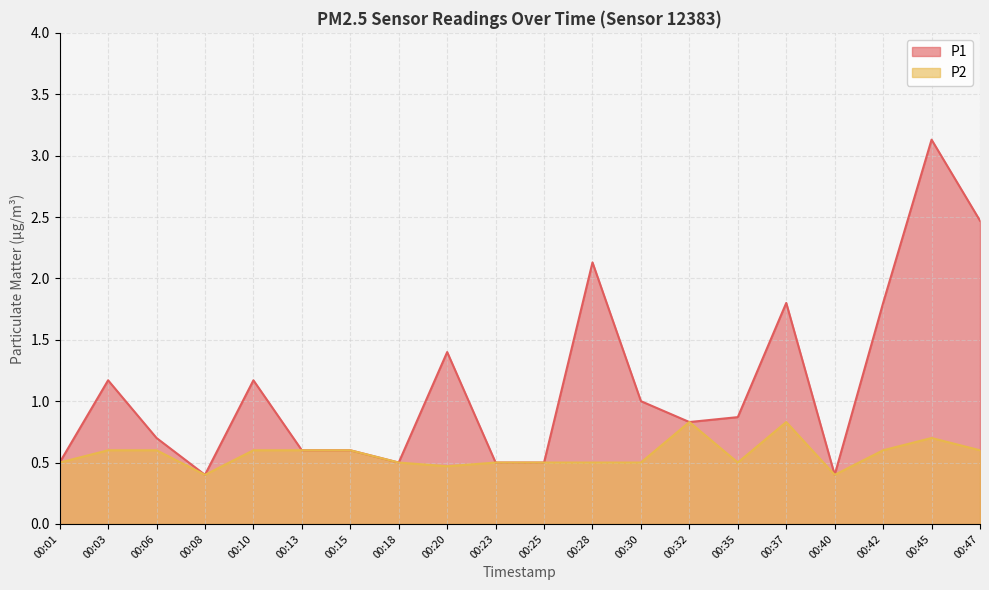

Reading left to right, transcribe all the data shown in this chart.

P1: 0.5	1.2	0.7	0.4	1.2	0.6	0.6	0.5	1.4	0.5	0.5	2.1	1.0	0.8	0.9	1.8	0.4	1.8	3.1	2.5
P2: 0.5	0.6	0.6	0.4	0.6	0.6	0.6	0.5	0.5	0.5	0.5	0.5	0.5	0.8	0.5	0.8	0.4	0.6	0.7	0.6